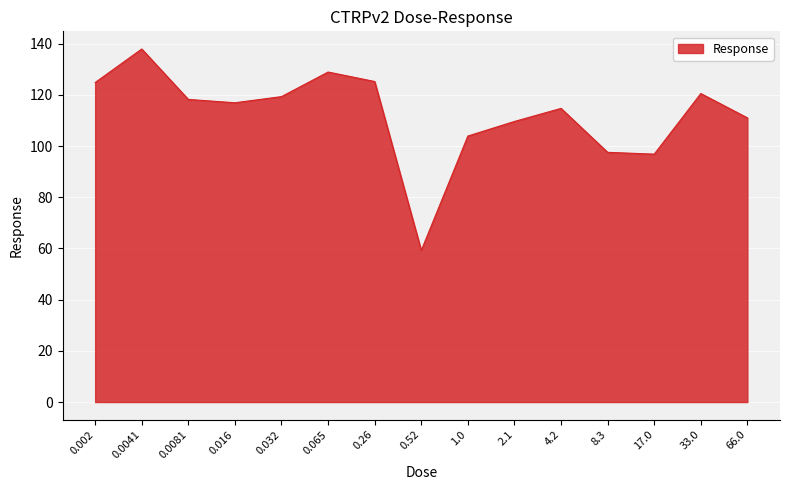

What is the difference between the second highest and second lowest values?

32.1